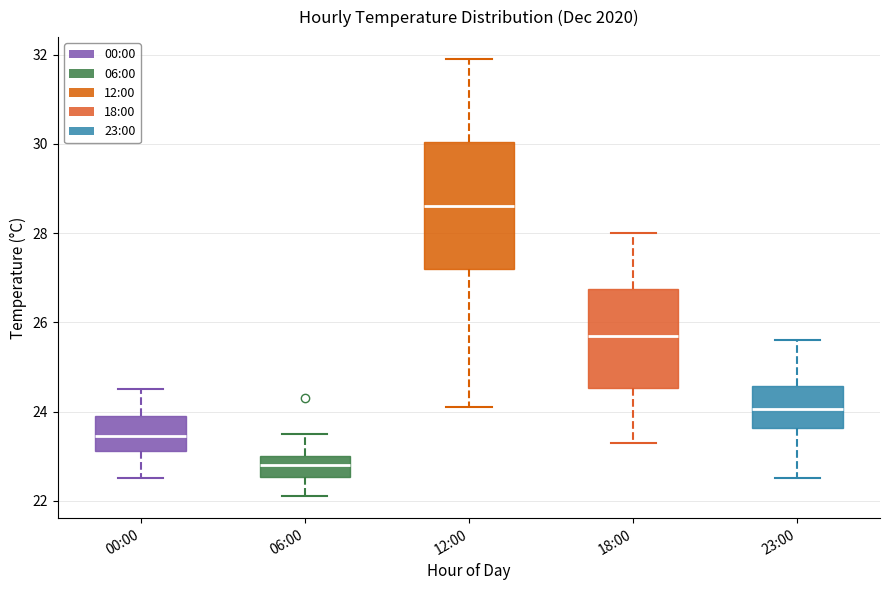

Which box is the tallest, from its lower edge to its upper edge?

12:00